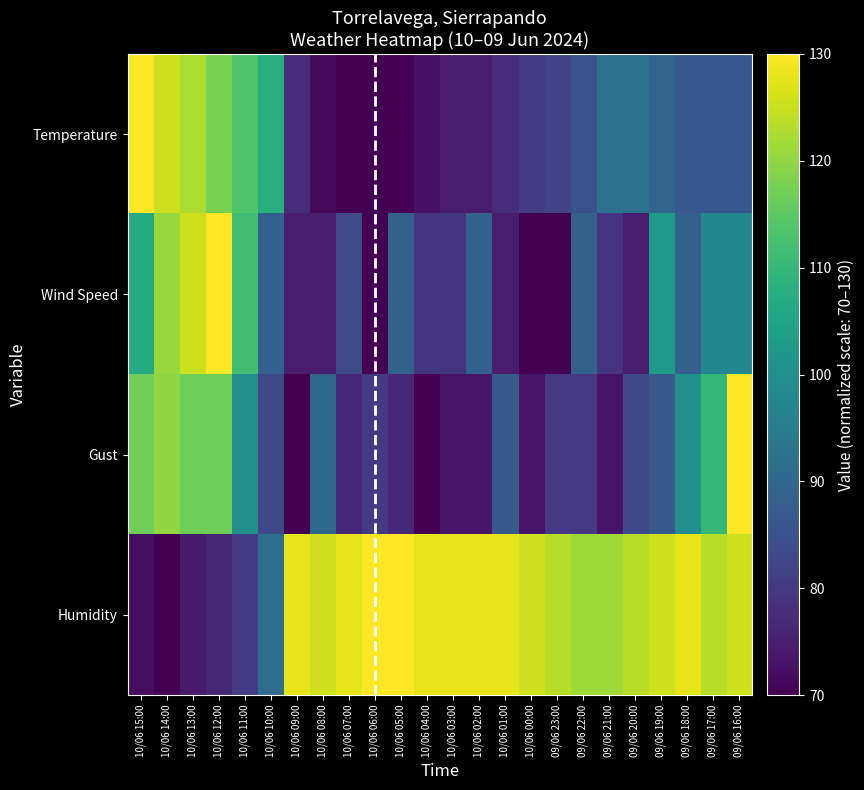

What is the spread (max minus min) of values at 10/06 06:00?

60.0